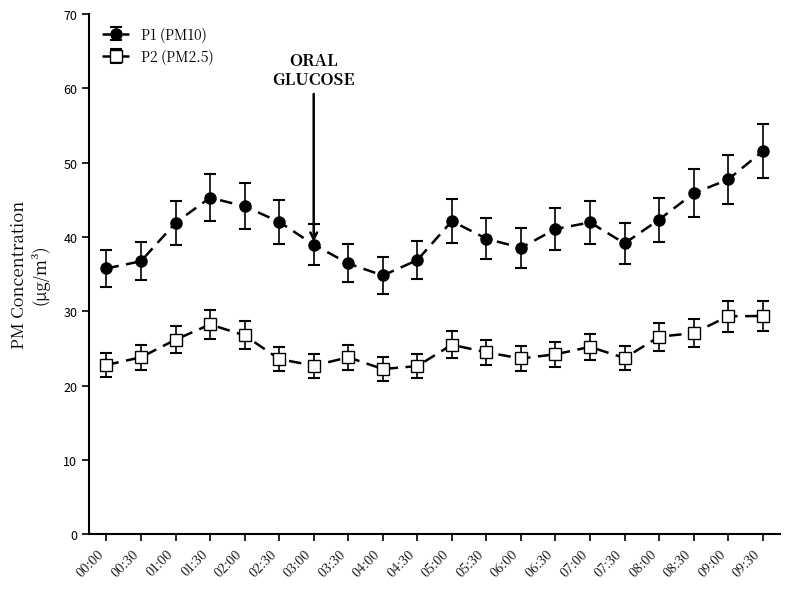

Which label corresponds to the largest value in the chart?

09:30